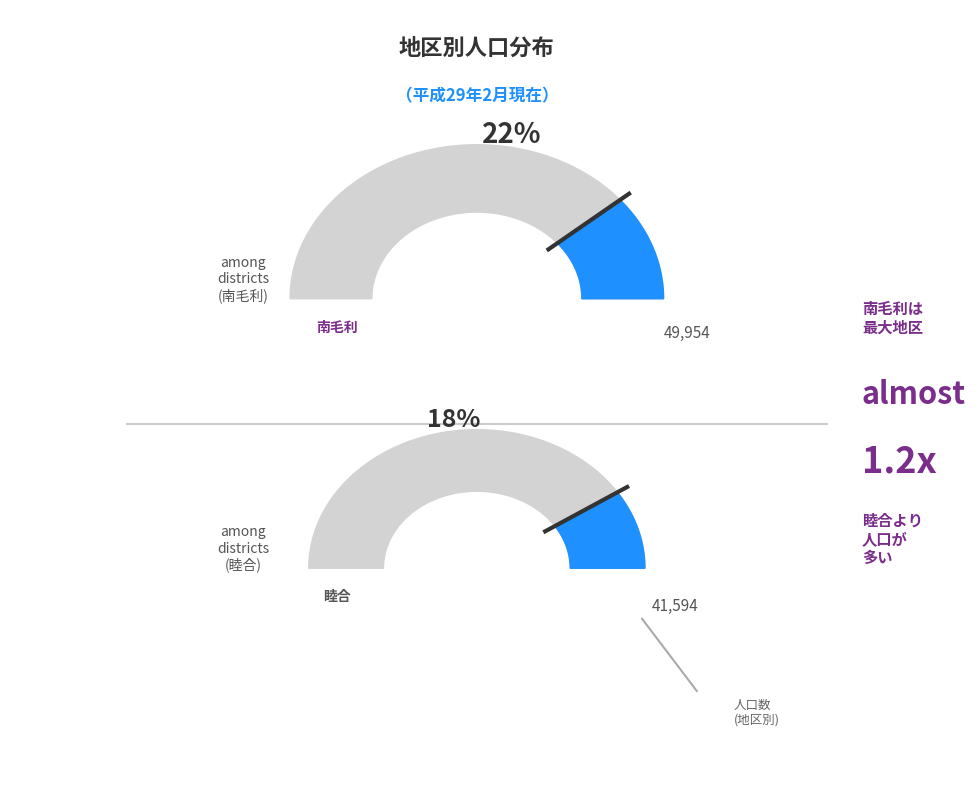

Is there a majority slice in this chart?

No